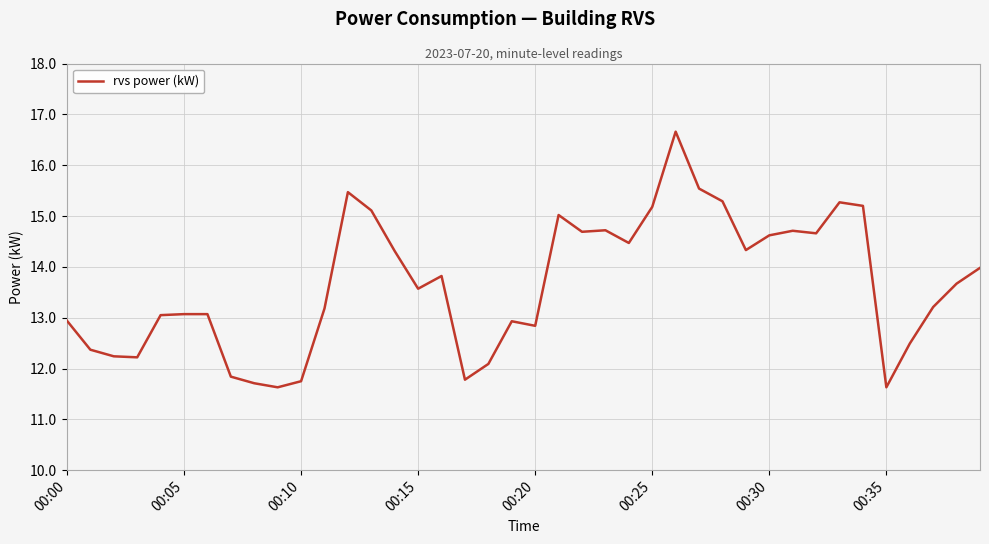

What is the sum of all values?

546.3